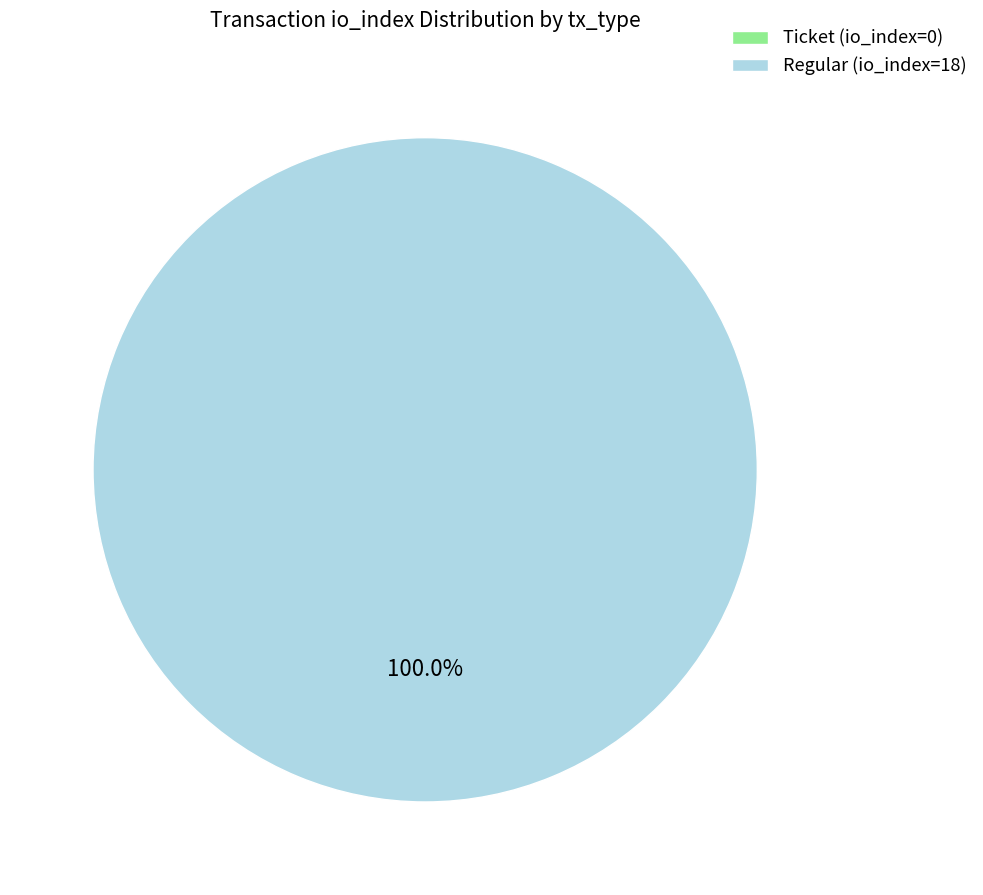

Do Regular (io_index=18) and Ticket (io_index=0) together represent more than half of the pie?

Yes